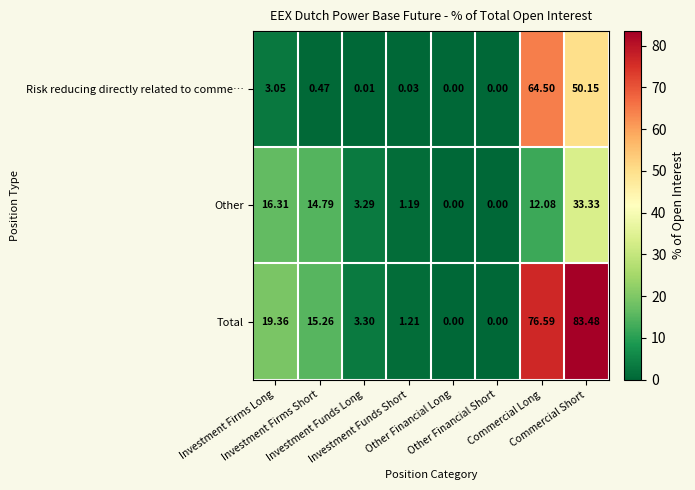

At which category is the sum across all series the highest?

Commercial Short